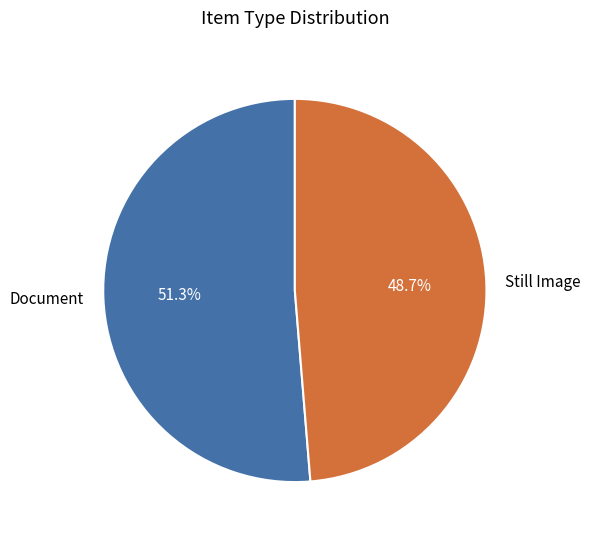

Between Still Image and Document, which is larger?

Document